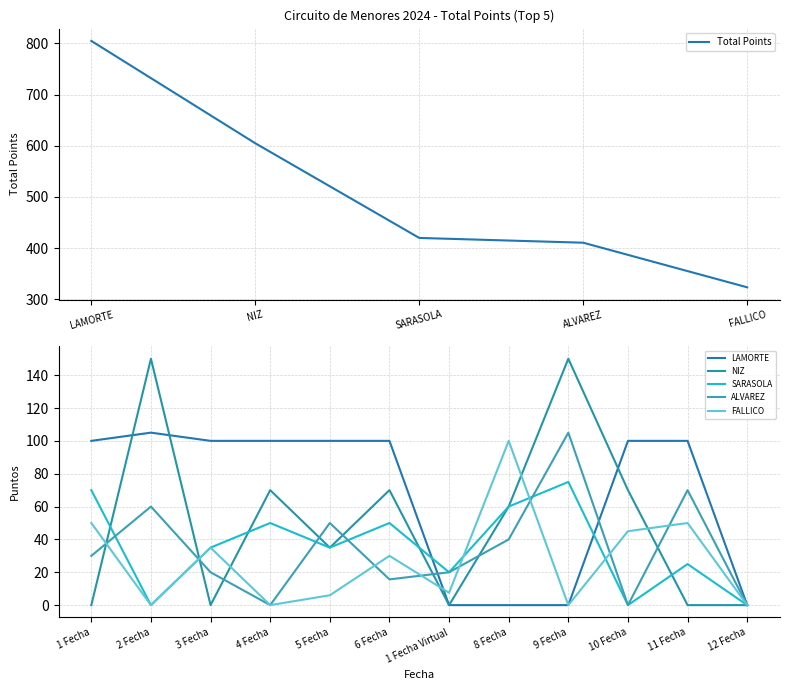

True or false: ALVAREZ AXEL JESUS and SARASOLA PEDRO cross at least once.

True